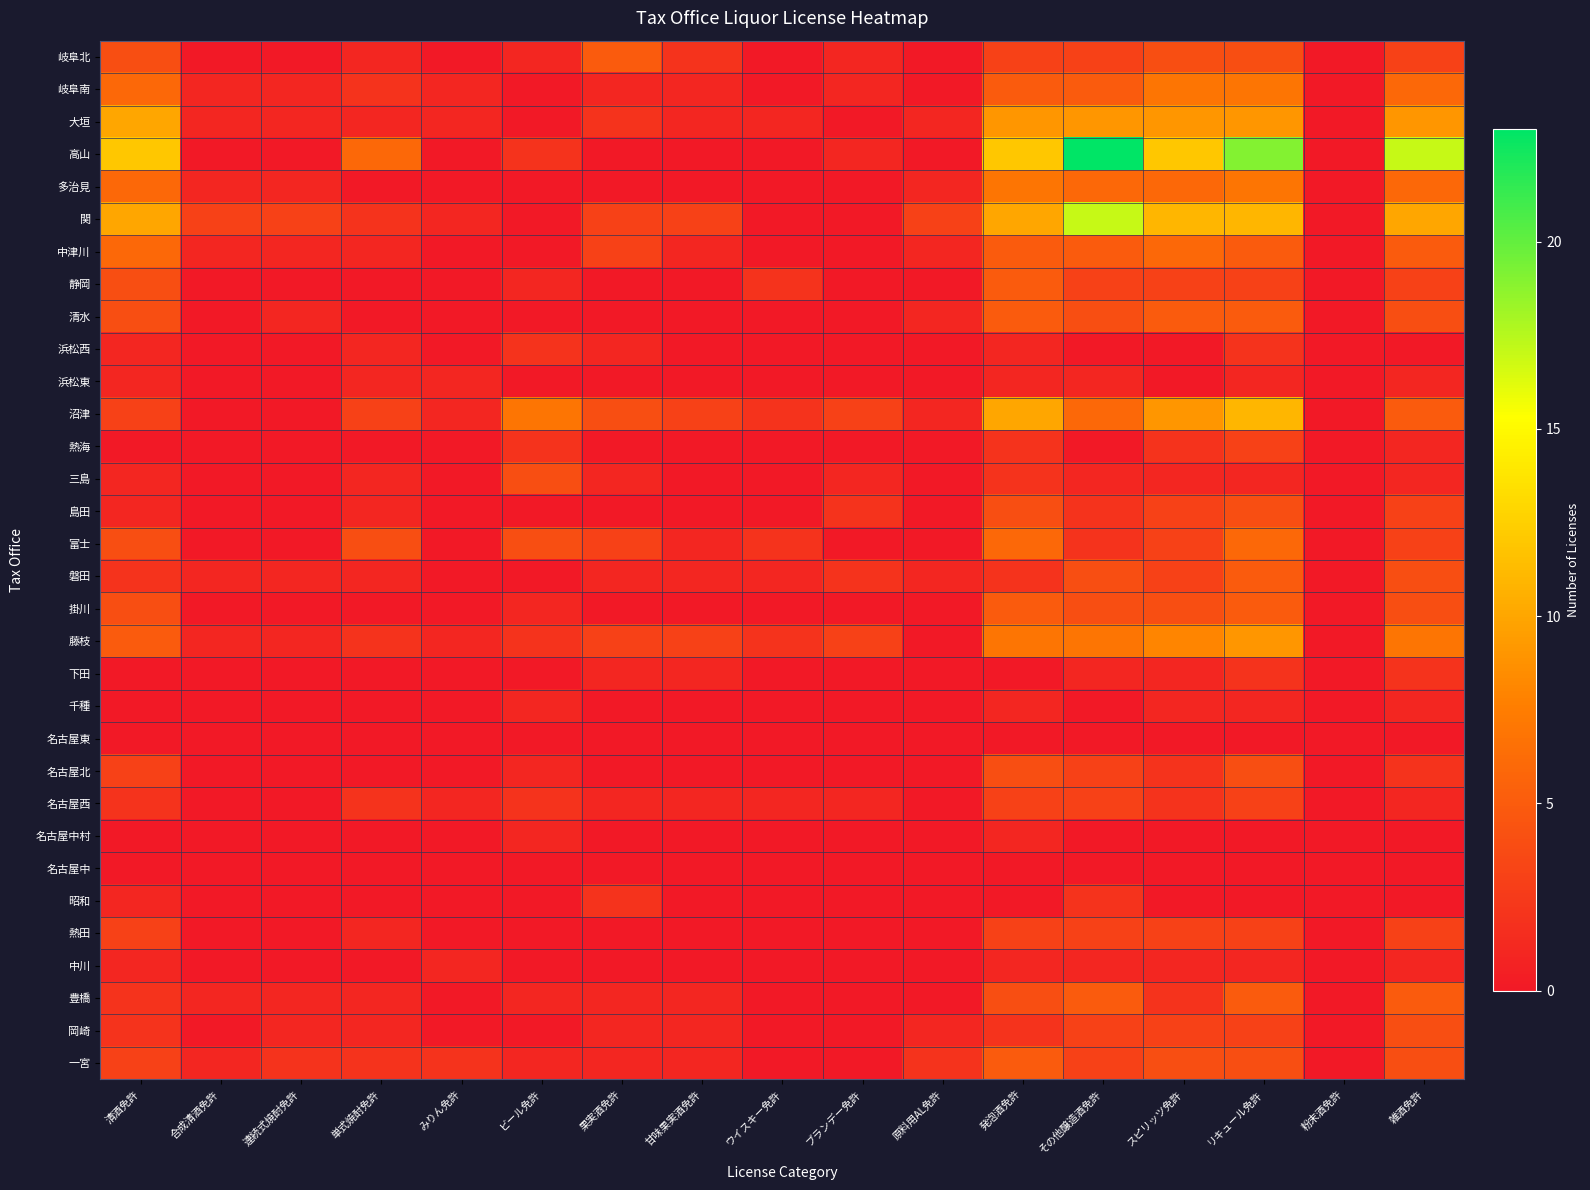

How many data points does each series have?

17